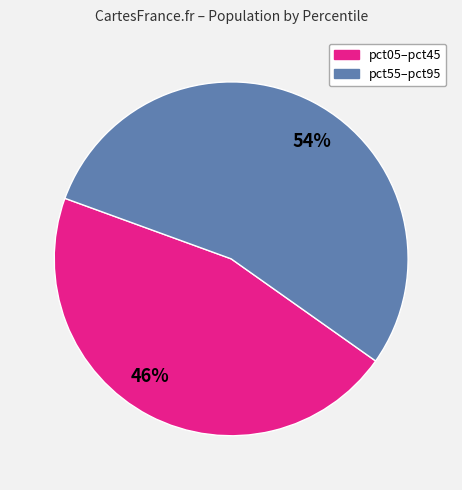

Do pct55–pct95 and pct05–pct45 together represent more than half of the pie?

Yes